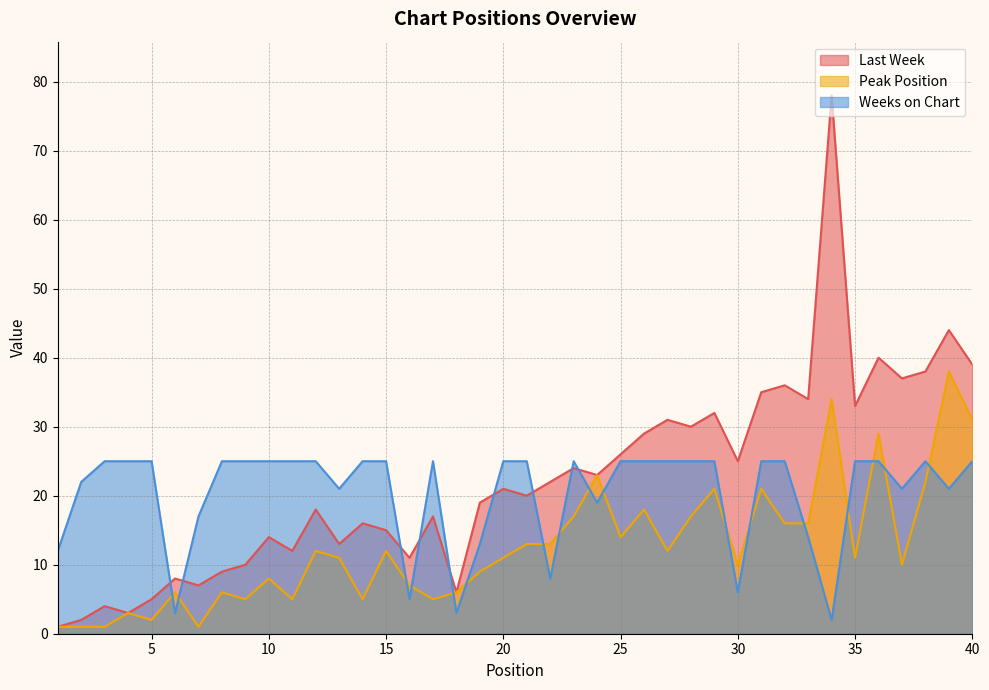

Reading left to right, extract all data points from this chart.

Last Week: 1=1	2=2	3=4	4=3	5=5	6=8	7=7	8=9	9=10	10=14	11=12	12=18	13=13	14=16	15=15	16=11	17=17	18=6	19=19	20=21	21=20	22=22	23=24	24=23	25=26	26=29	27=31	28=30	29=32	30=25	31=35	32=36	33=34	34=78	35=33	36=40	37=37	38=38	39=44	40=39
Peak Position: 1=1	2=1	3=1	4=3	5=2	6=6	7=1	8=6	9=5	10=8	11=5	12=12	13=11	14=5	15=12	16=7	17=5	18=6	19=9	20=11	21=13	22=13	23=17	24=23	25=14	26=18	27=12	28=17	29=21	30=10	31=21	32=16	33=16	34=34	35=11	36=29	37=10	38=22	39=38	40=31
Weeks on Chart: 1=12	2=22	3=25	4=25	5=25	6=3	7=17	8=25	9=25	10=25	11=25	12=25	13=21	14=25	15=25	16=5	17=25	18=3	19=13	20=25	21=25	22=8	23=25	24=19	25=25	26=25	27=25	28=25	29=25	30=6	31=25	32=25	33=14	34=2	35=25	36=25	37=21	38=25	39=21	40=25